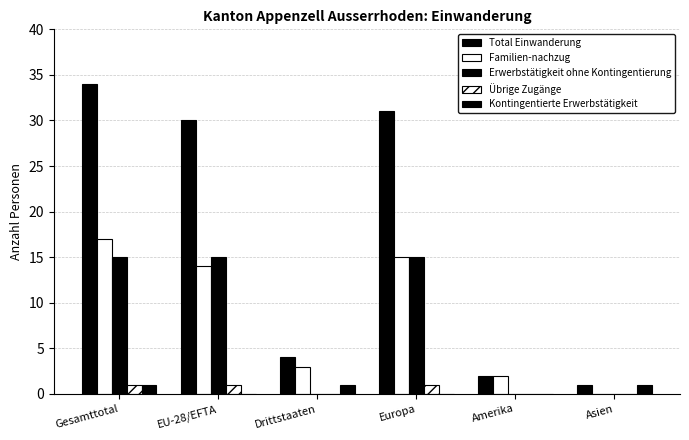

What is the greatest value displayed?

34